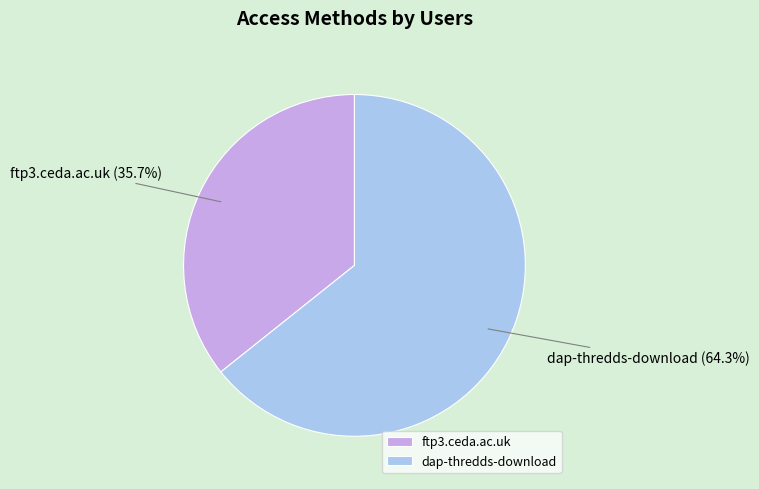

Approximately how many times larger is the value at dap-thredds-download compared to ftp3.ceda.ac.uk?

1.8